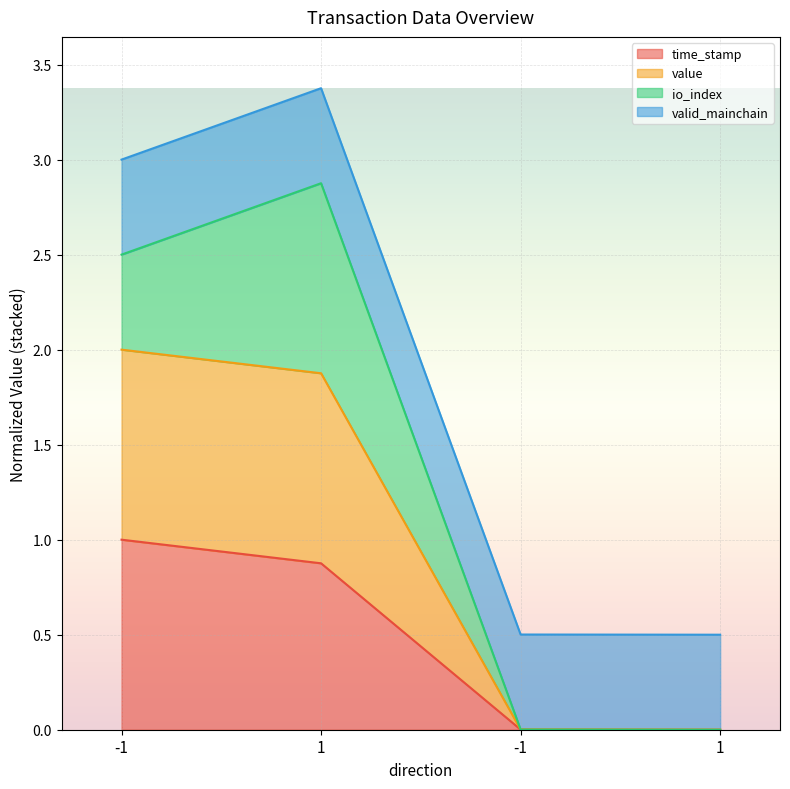

Does the chart display data point markers on the line(s)?

No